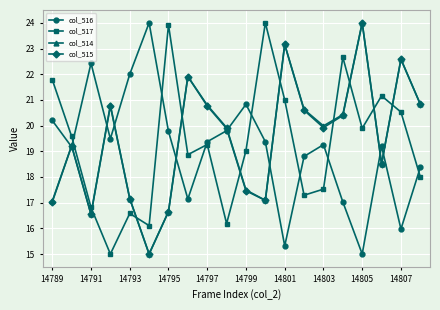

Is this an area chart (filled region under the line)?

No